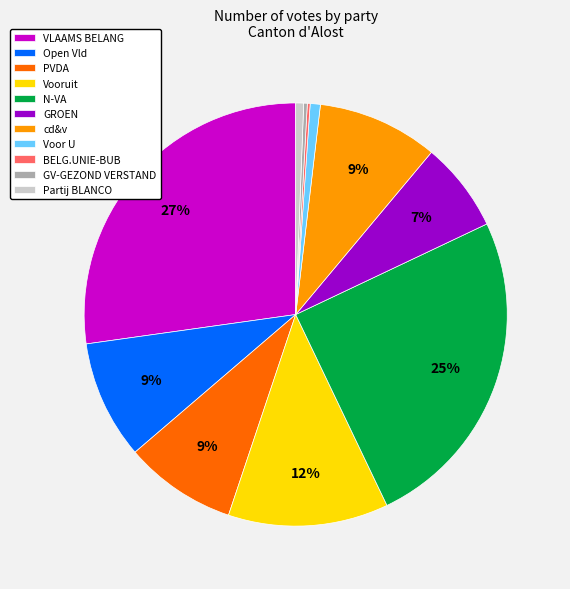

Which slice is the largest?

VLAAMS BELANG